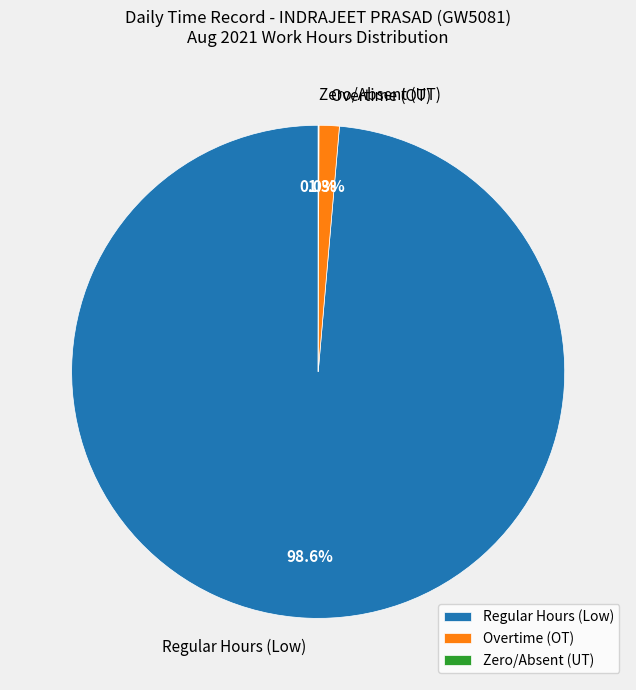

What is the largest slice in the pie chart?

Regular Hours (Low)